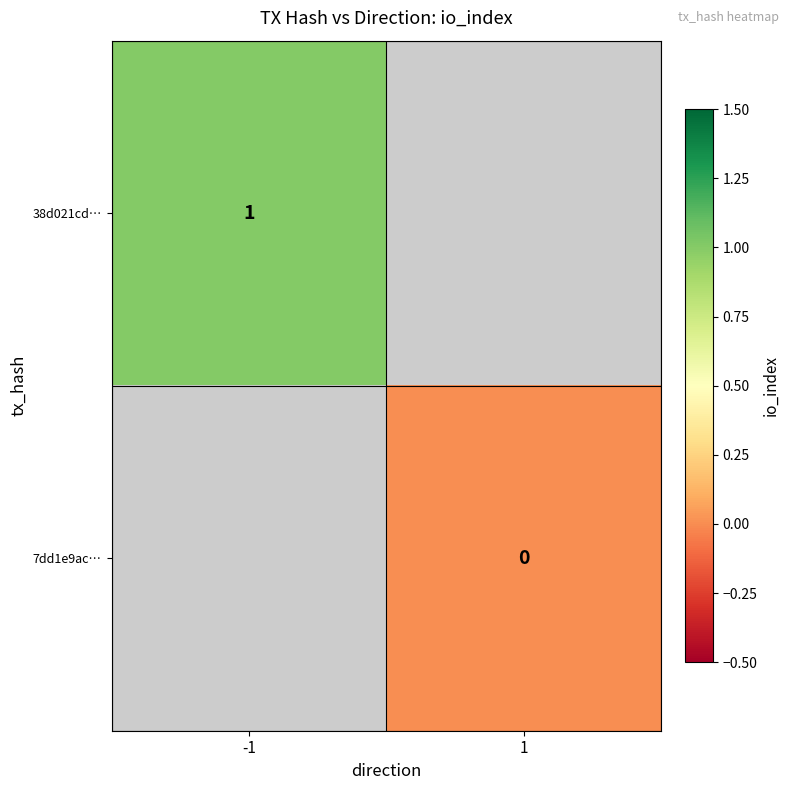

Which category has the lowest value across all series?

1